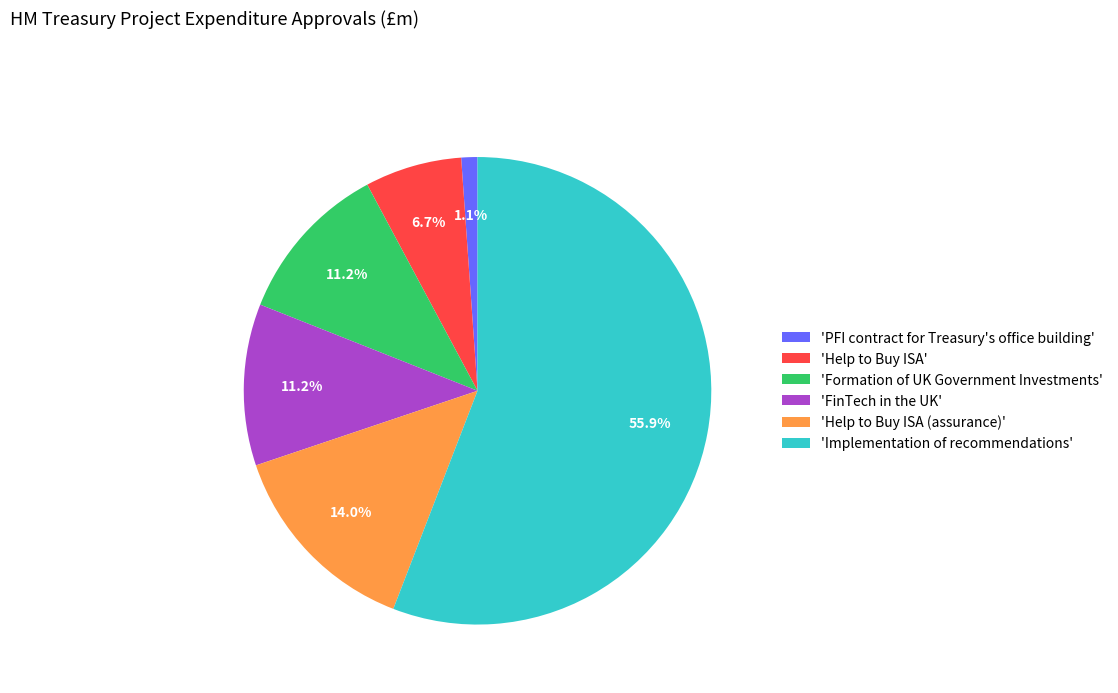

Between 'Implementation of recommendations' and 'Formation of UK Government Investments', which is larger?

'Implementation of recommendations'